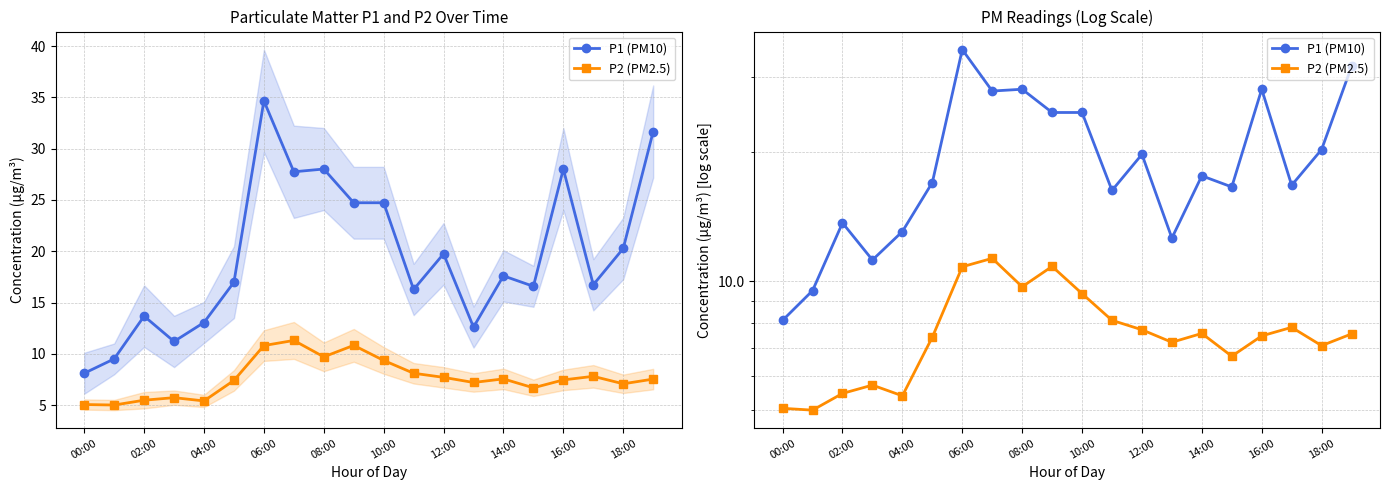

At which label does P1 (PM10) reach its minimum?

00:00